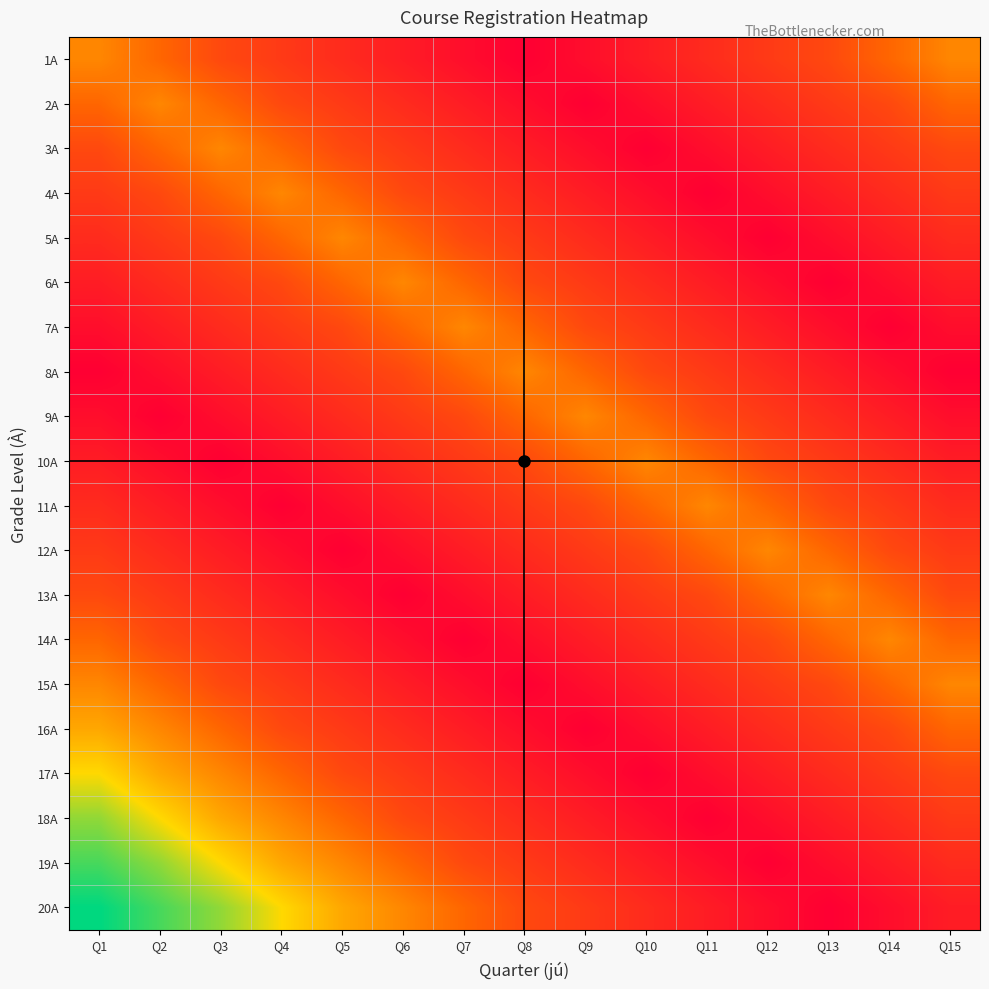

Between Q6 and Q14, which is larger?

Q14